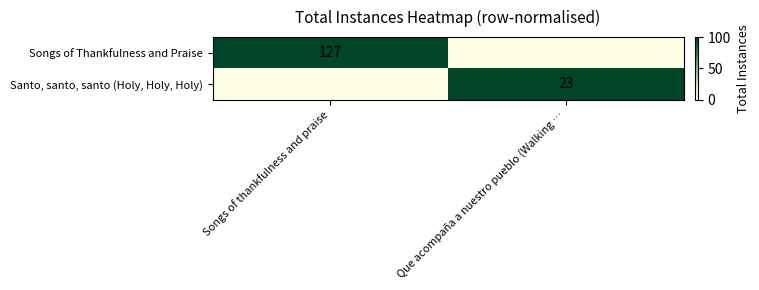

What is the total value across all series at Que acompaña a nuestro pueblo (Walking …?

100